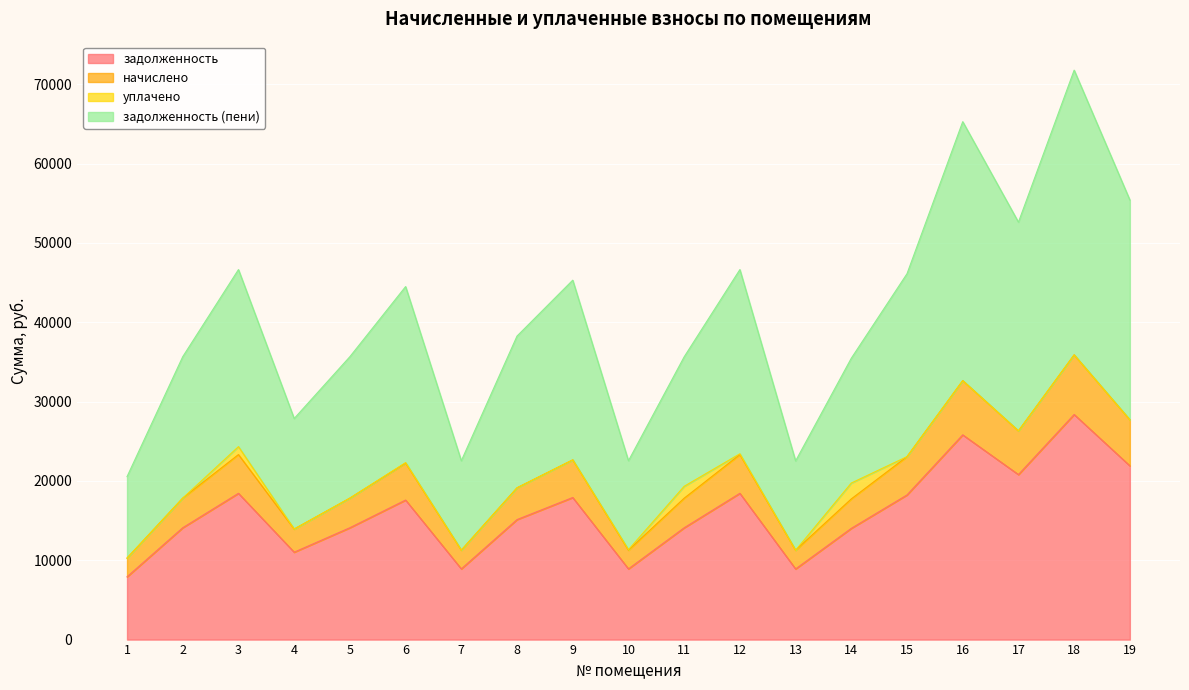

Read the задолженность value at 19.

21905.0